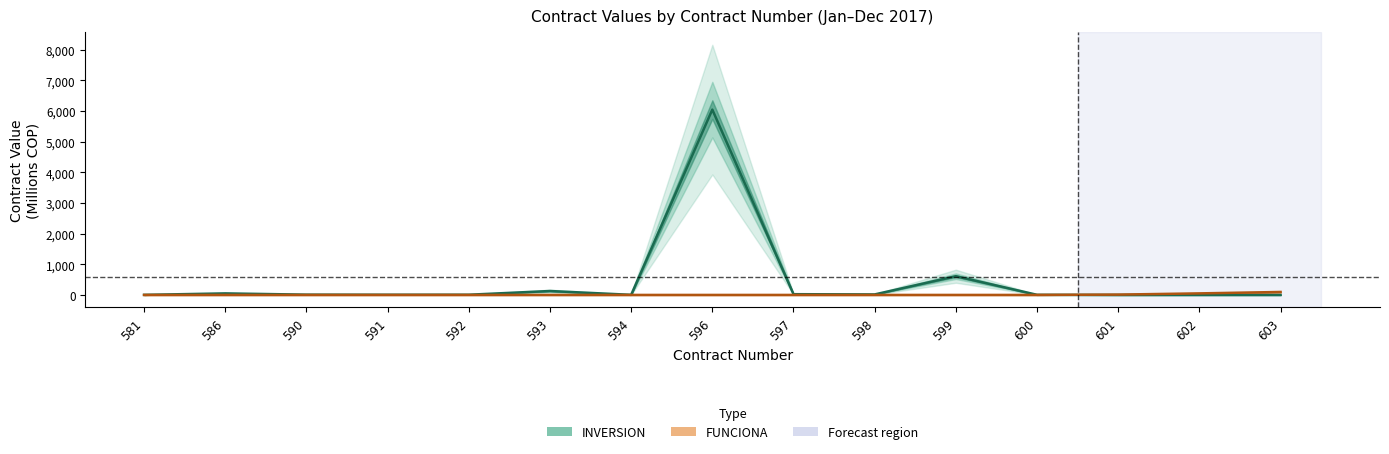

True or false: FUNCIONA has a value of 24.8 at 603.

False